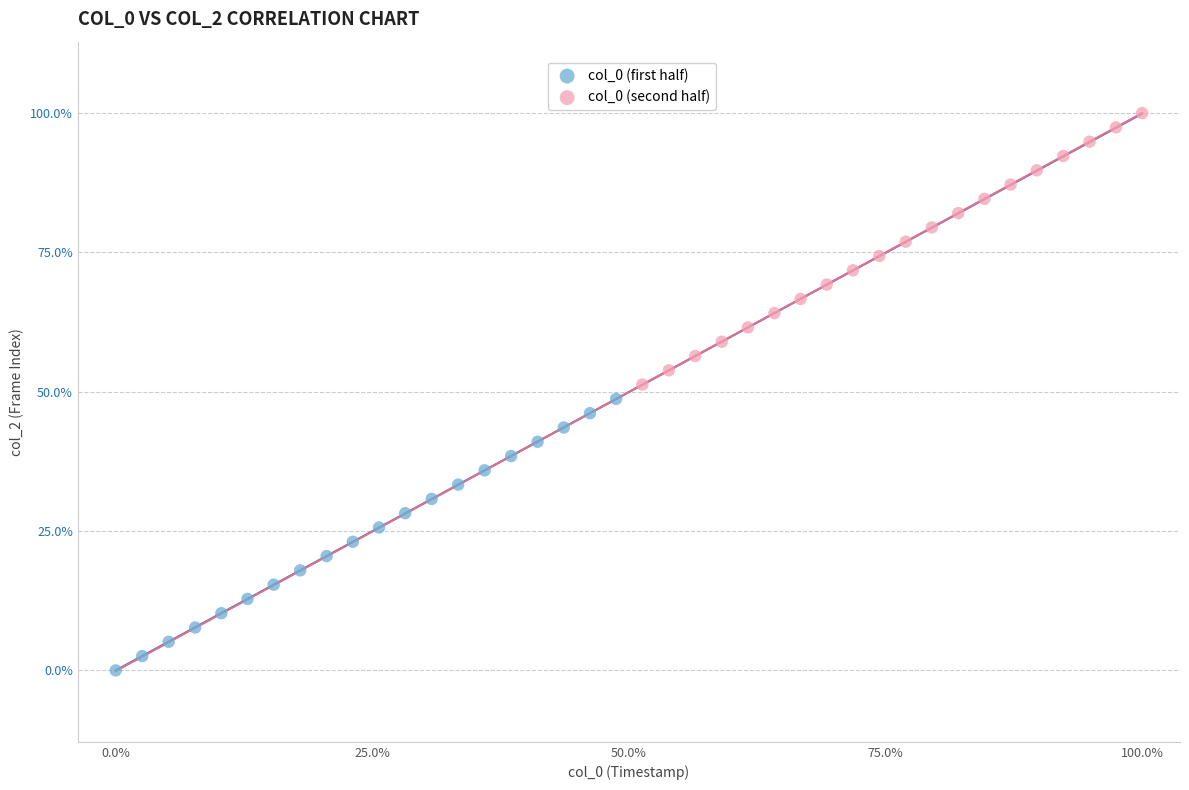

Which series reaches the minimum Y coordinate?

col_0 (first half)